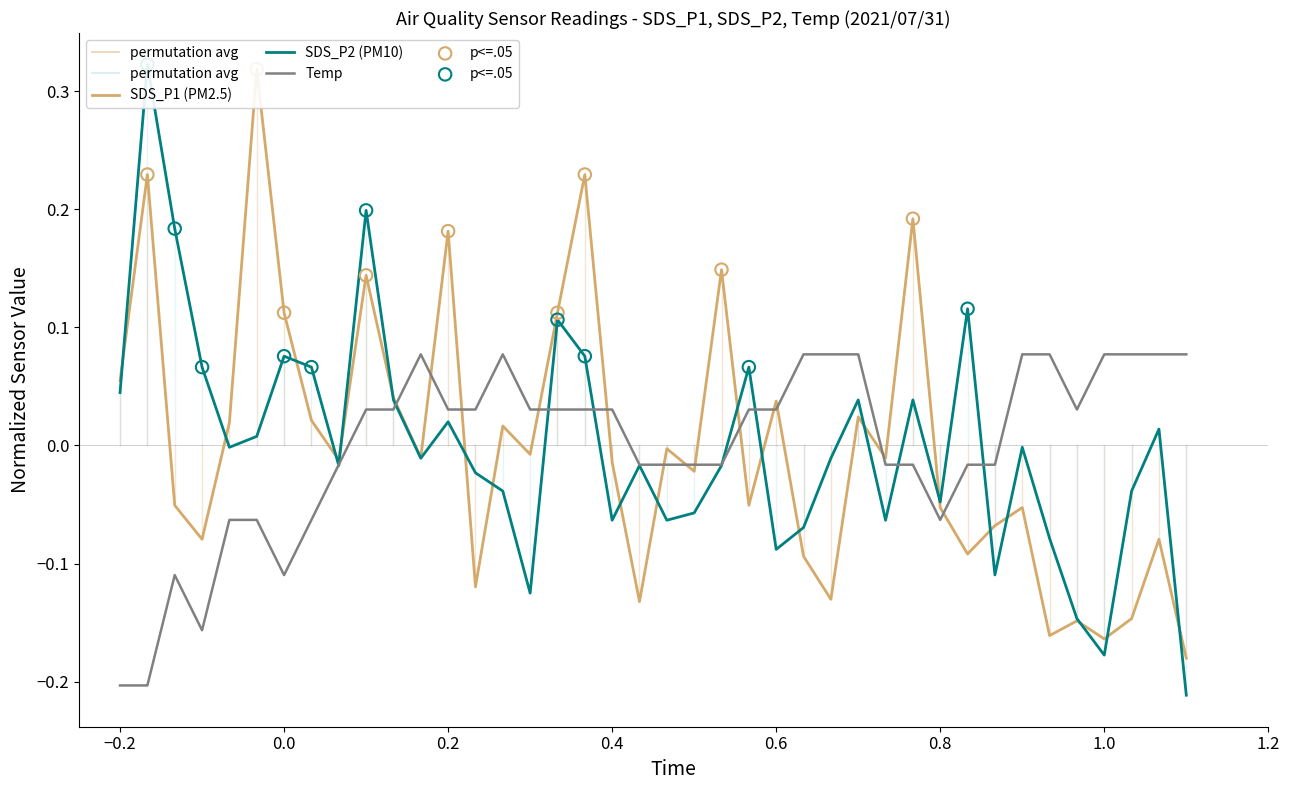

At how many categories does at least one series exceed 0?

33